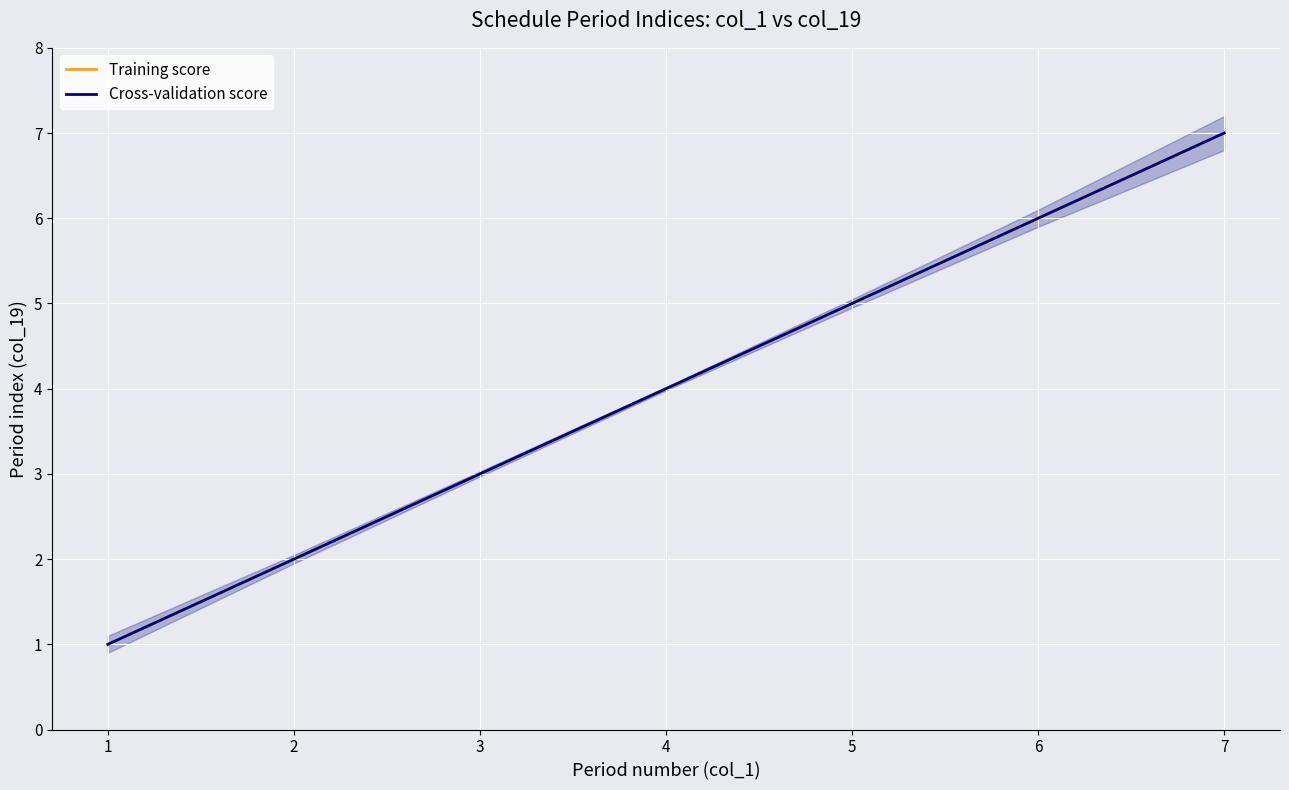

How many lines are shown in the chart?

2